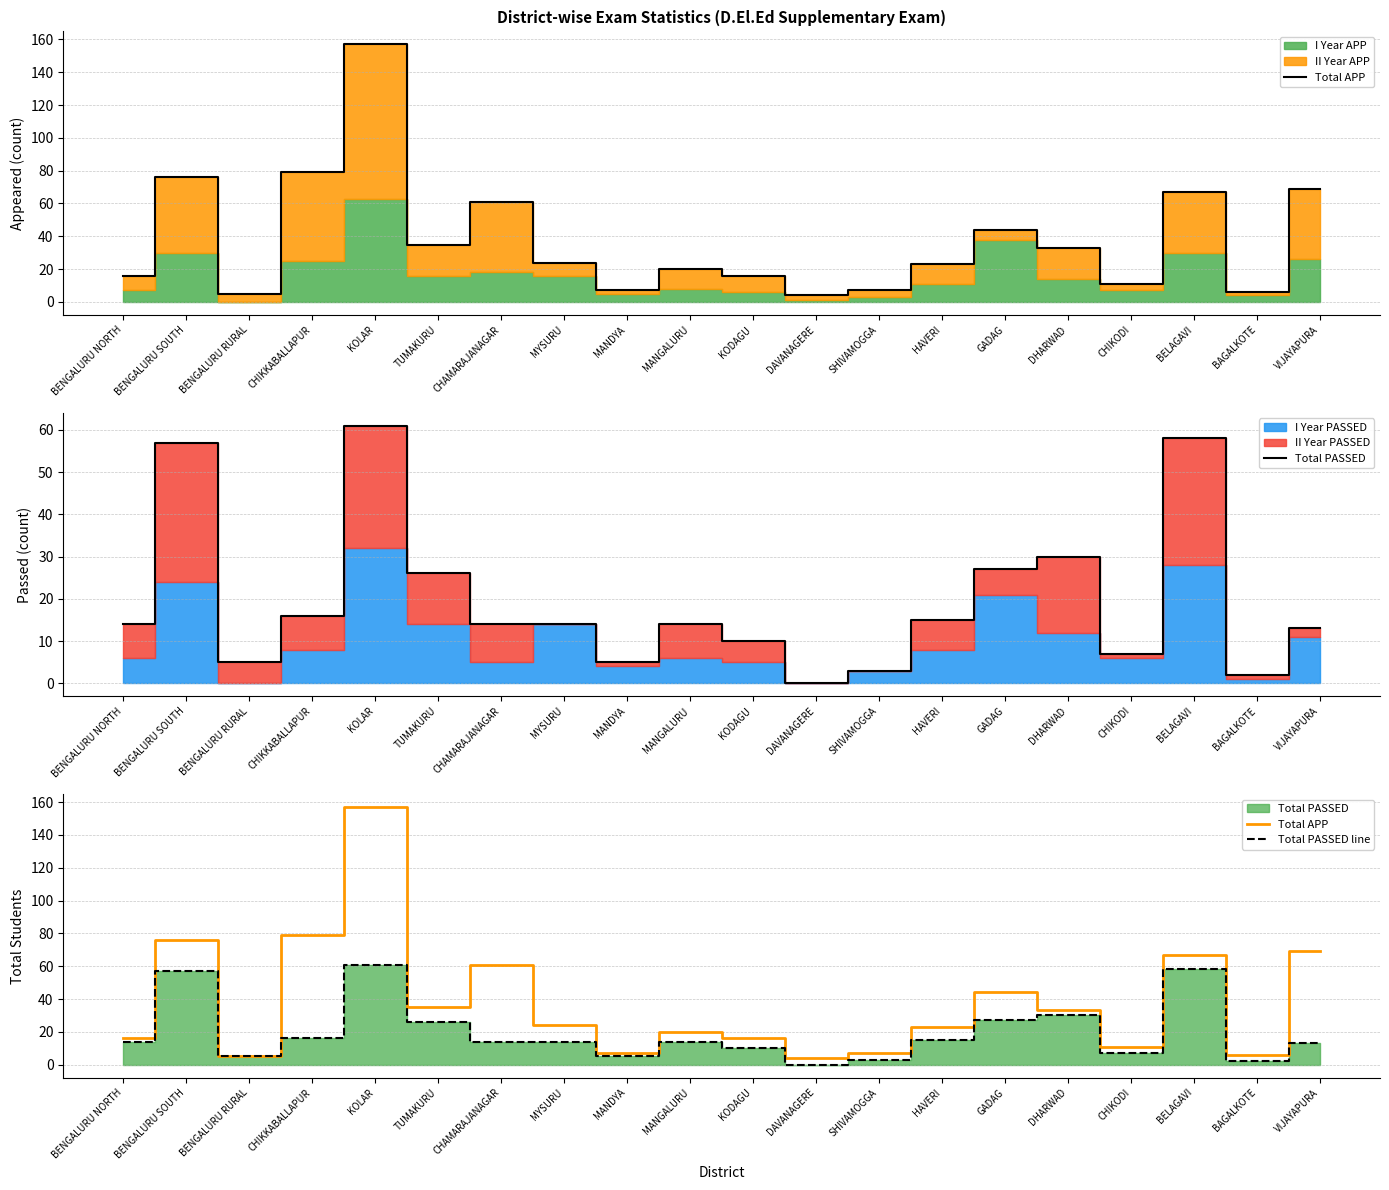

What is the sum of all Total PASSED values?

391